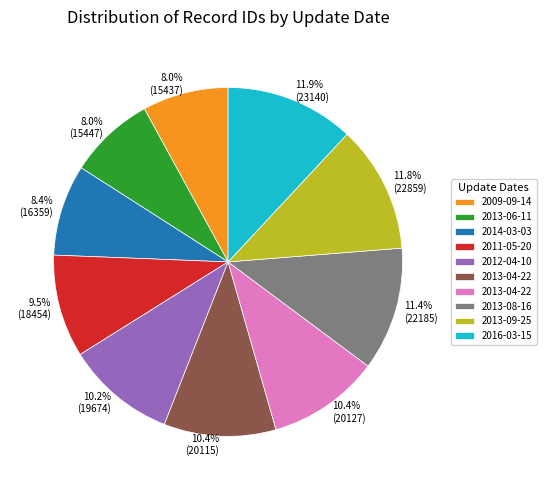

Is there a majority slice in this chart?

No